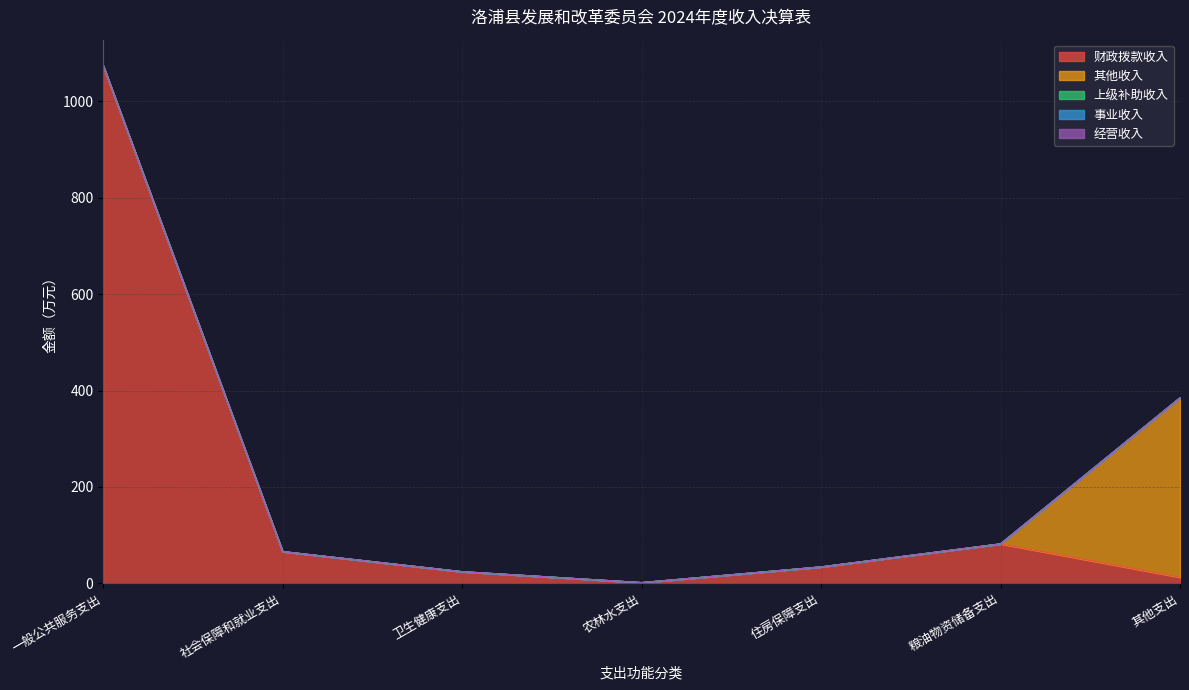

At which category does 财政拨款收入 reach its first local valley?

农林水支出